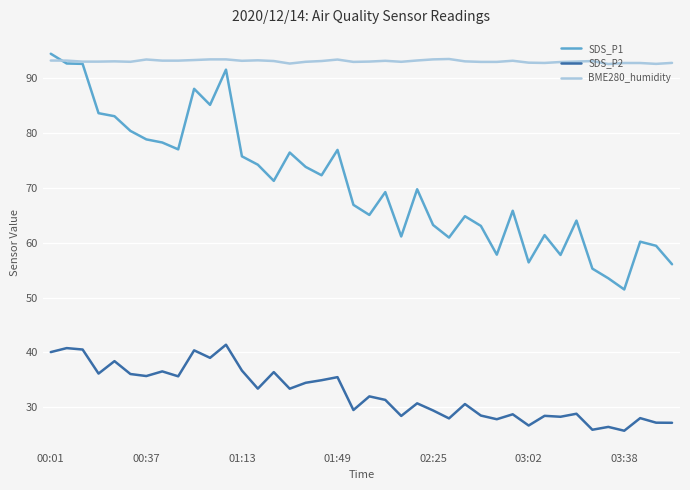

Rank the series by their average value, from highest to lowest.

BME280_humidity, SDS_P1, SDS_P2